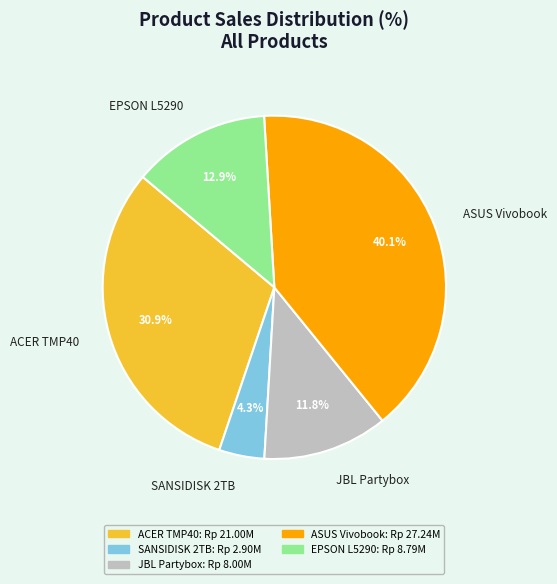

Which slice is the largest?

ASUS Vivobook